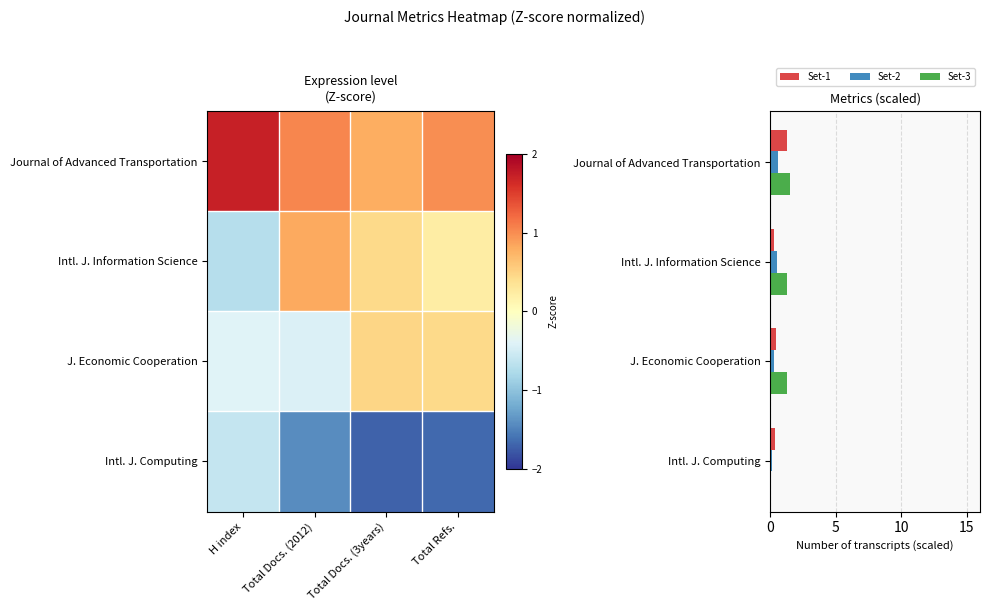

How many data points does each series have?

4